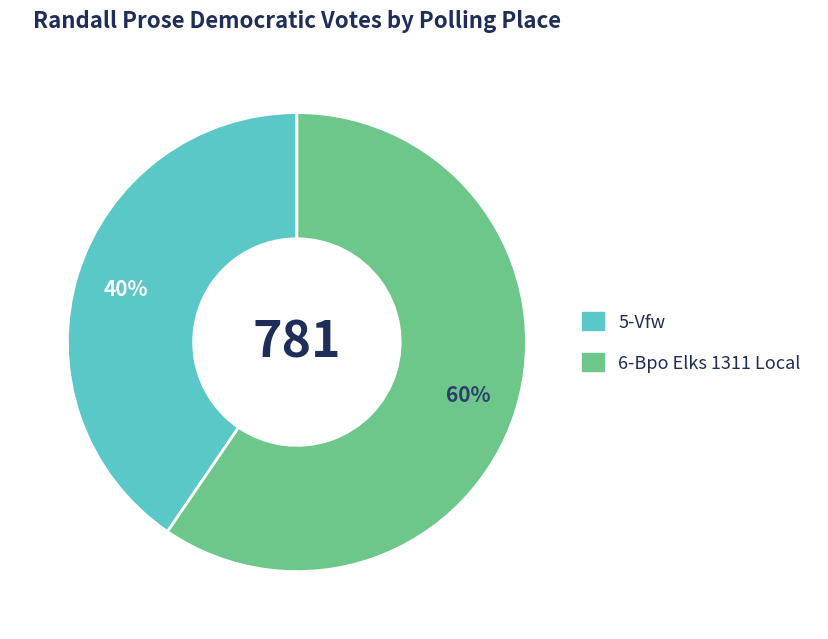

Does 5-Vfw represent more than half of the total?

No